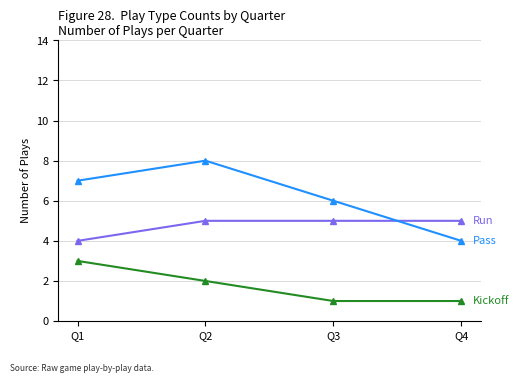

Count the number of data series in this chart.

3